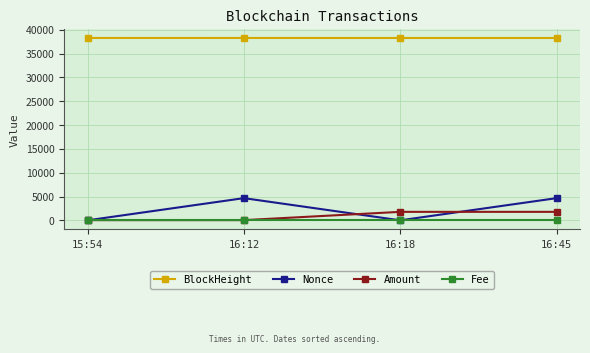

At which category is the sum across all series the highest?

16:45